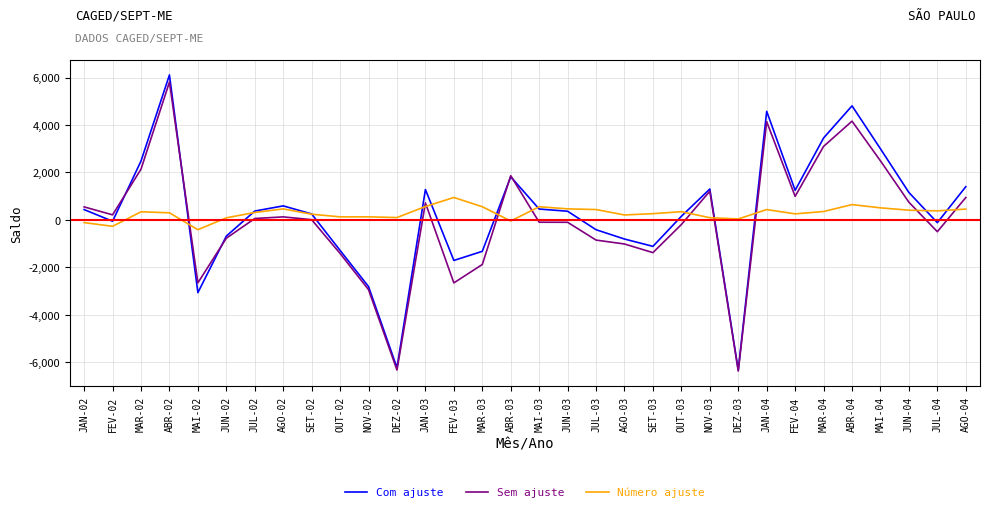

Where is Sem ajuste nearest to the value -280?

OUT-03